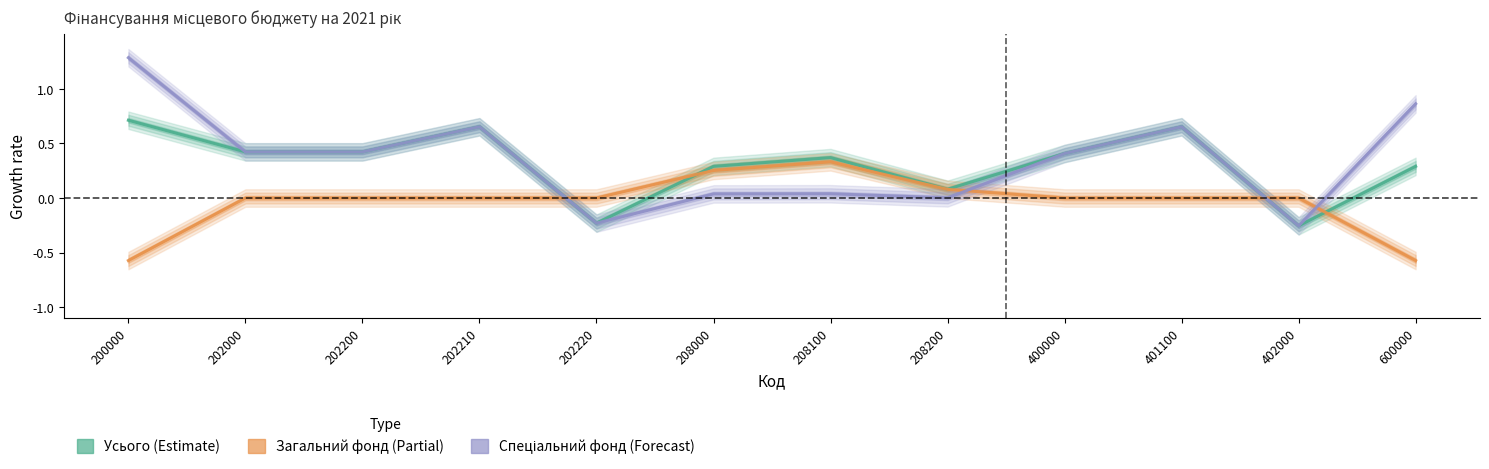

What is the minimum value shown in the chart?

-0.6